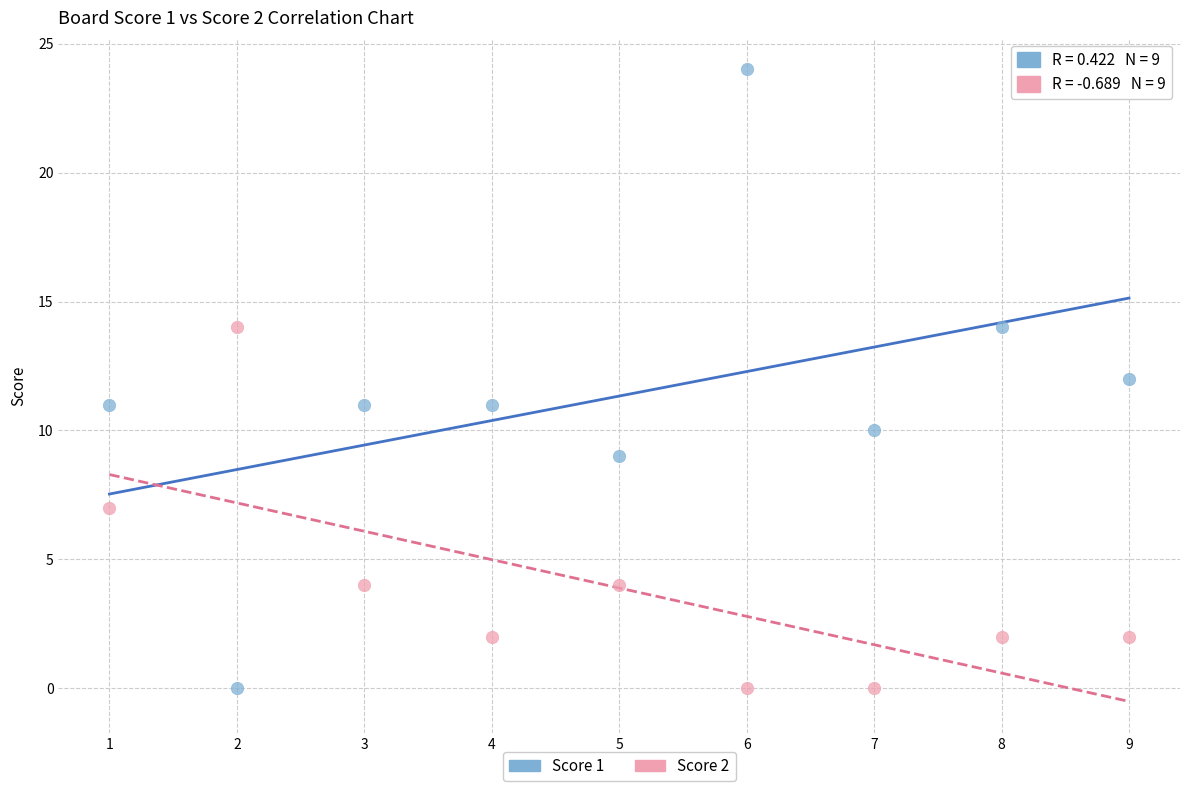

What is the X range (max minus min) for the scatter plot?

8